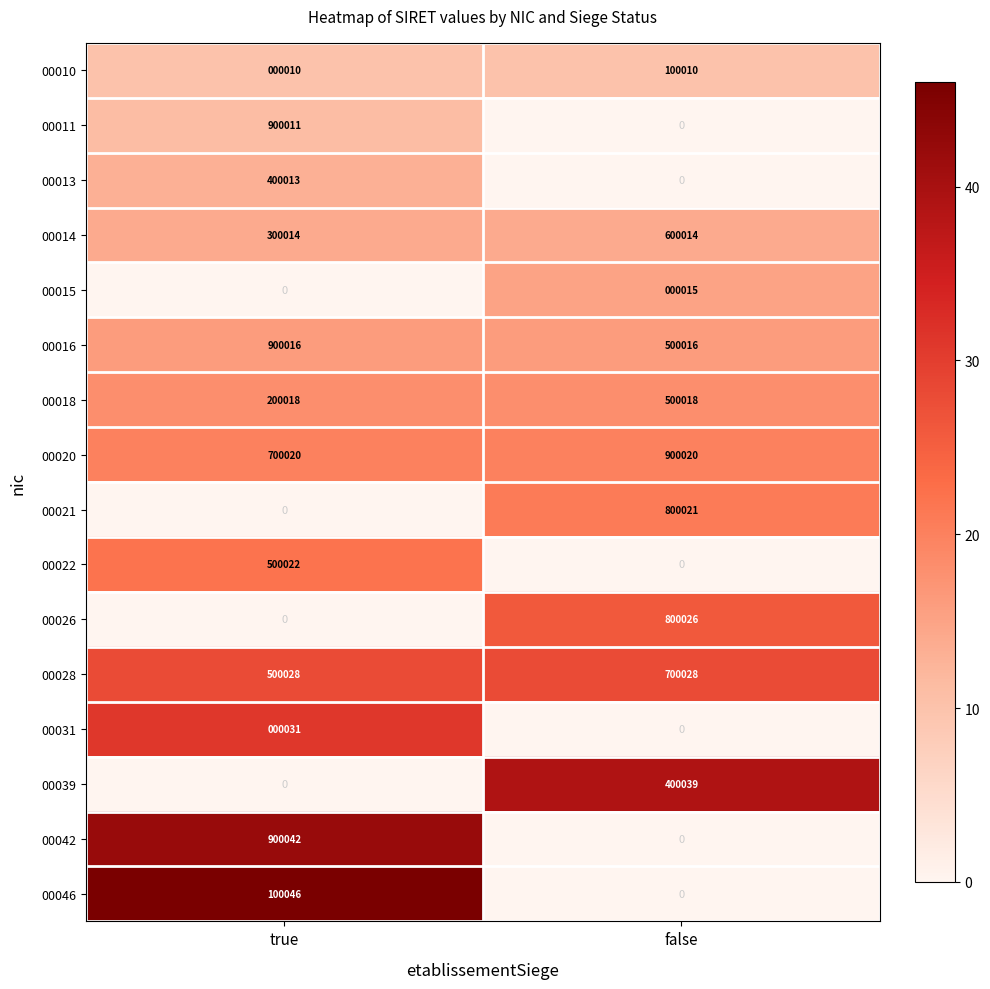

What is the highest value of the 00010 series?

100010